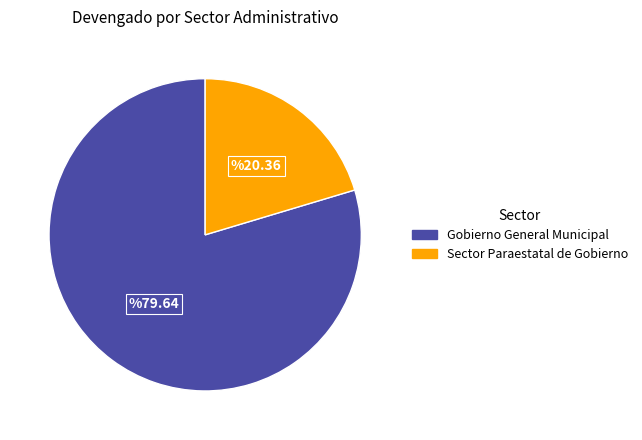

Does Sector Paraestatal de Gobierno account for over 50% of the chart?

No